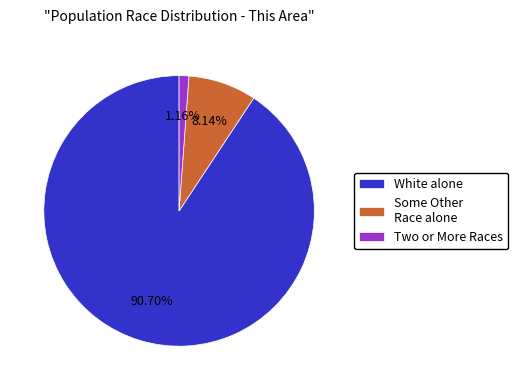

Which slice is the largest?

White alone